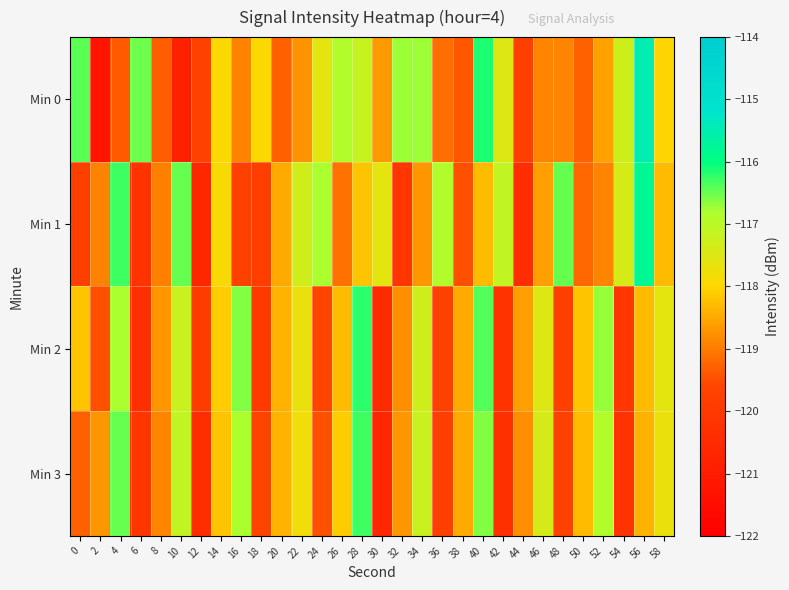

Reading right to left, transcribe all the data shown in this chart.

Min 0: 58=-118.0	56=-115.5	54=-117.3	52=-118.6	50=-119.3	48=-118.9	46=-118.9	44=-119.8	42=-117.5	40=-116.1	38=-119.4	36=-119.1	34=-116.7	32=-116.7	30=-118.7	28=-117.2	26=-116.9	24=-117.6	22=-118.7	20=-119.3	18=-118.0	16=-118.9	14=-118.0	12=-119.7	10=-120.9	8=-119.3	6=-116.5	4=-119.4	2=-121.3	0=-116.4
Min 1: 58=-118.3	56=-115.8	54=-117.4	52=-118.9	50=-119.2	48=-116.5	46=-118.6	44=-120.4	42=-117.1	40=-118.3	38=-119.5	36=-116.9	34=-118.7	32=-120.1	30=-117.6	28=-118.2	26=-119.1	24=-116.8	22=-117.3	20=-118.5	18=-119.8	16=-119.7	14=-117.9	12=-120.6	10=-116.5	8=-118.9	6=-120.2	4=-116.3	2=-118.9	0=-119.8
Min 2: 58=-117.6	56=-118.3	54=-120.1	52=-116.7	50=-118.2	48=-119.8	46=-117.5	44=-118.6	42=-120.2	40=-116.4	38=-118.5	36=-119.7	34=-117.3	32=-118.8	30=-120.5	28=-116.2	26=-118.3	24=-119.6	22=-117.7	20=-118.4	18=-120.0	16=-116.6	14=-118.1	12=-119.9	10=-117.2	8=-118.7	6=-120.3	4=-116.8	2=-119.5	0=-118.2
Min 3: 58=-117.7	56=-118.4	54=-120.2	52=-116.9	50=-118.3	48=-119.7	46=-117.4	44=-118.8	42=-120.3	40=-116.6	38=-118.5	36=-119.8	34=-117.2	32=-118.7	30=-120.6	28=-116.3	26=-118.1	24=-119.5	22=-117.8	20=-118.4	18=-119.6	16=-116.8	14=-118.2	12=-120.4	10=-117.1	8=-118.9	6=-120.1	4=-116.5	2=-118.7	0=-119.3